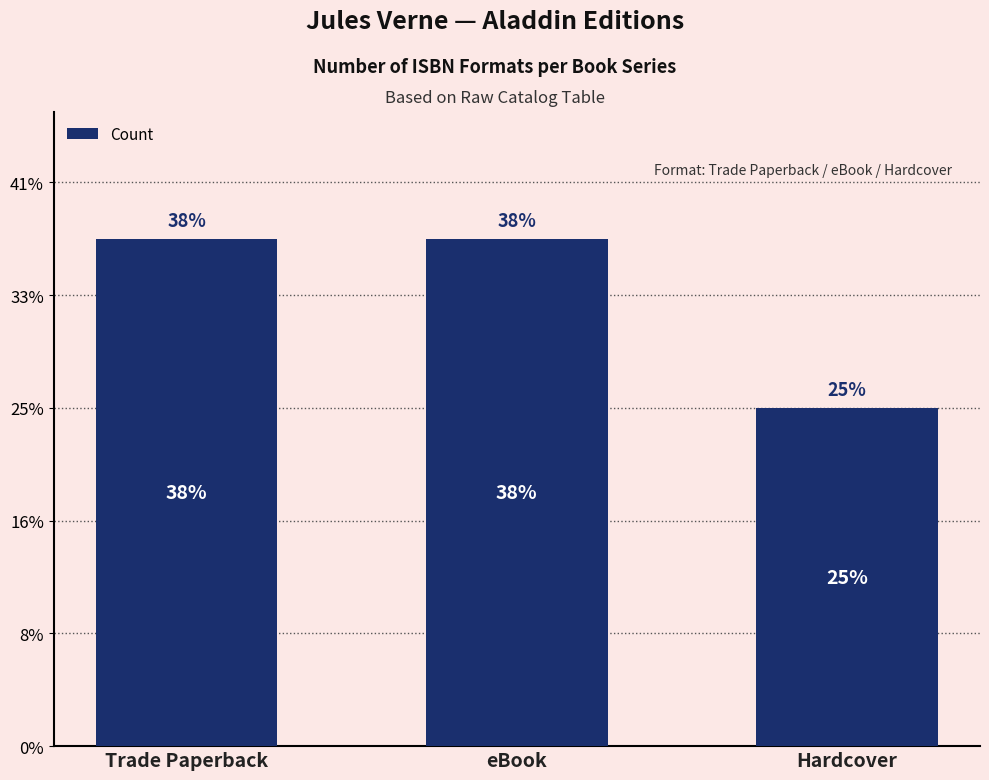

What value does the data have at eBook?

9